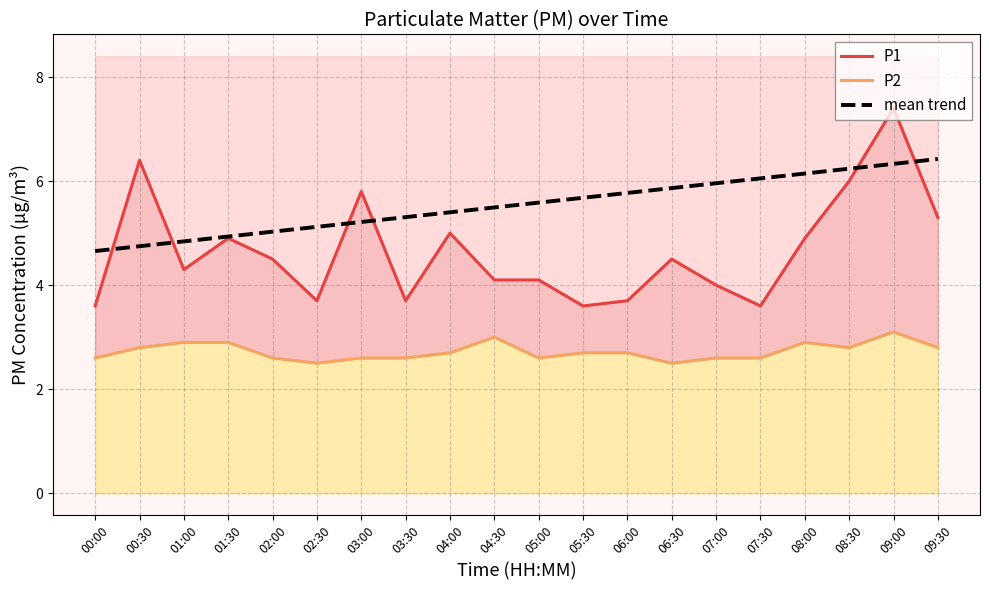

The P2 series shows 3.1 at 09:00. True or false?

True